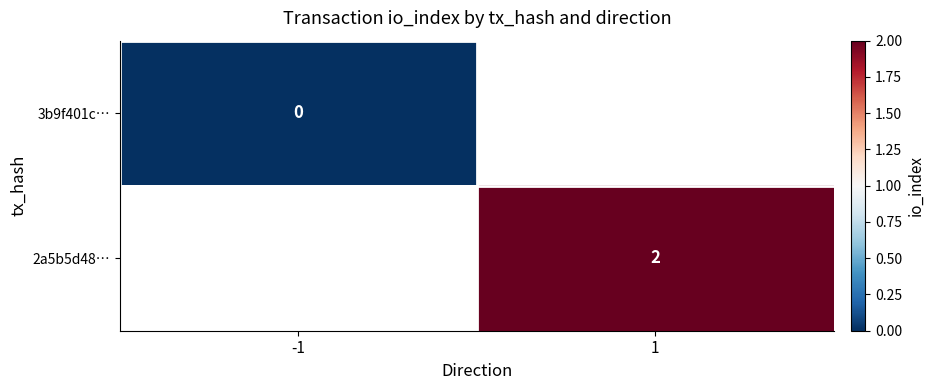

The value of 2a5b5d48… at 1 is 2. True or false?

True